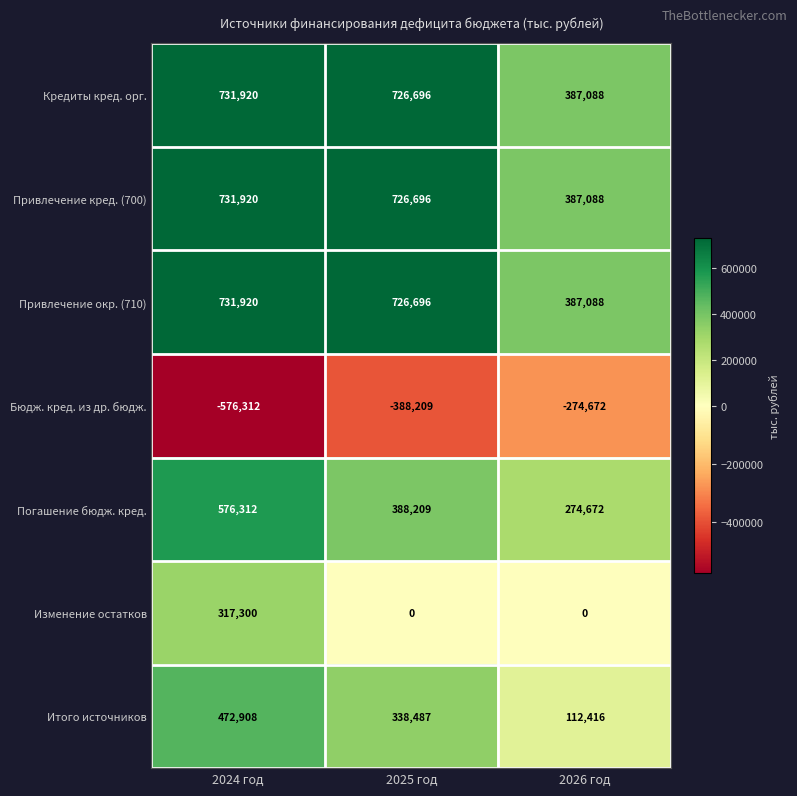

Between 2024 год and 2025 год, which series saw the biggest shift?

Изменение остатков